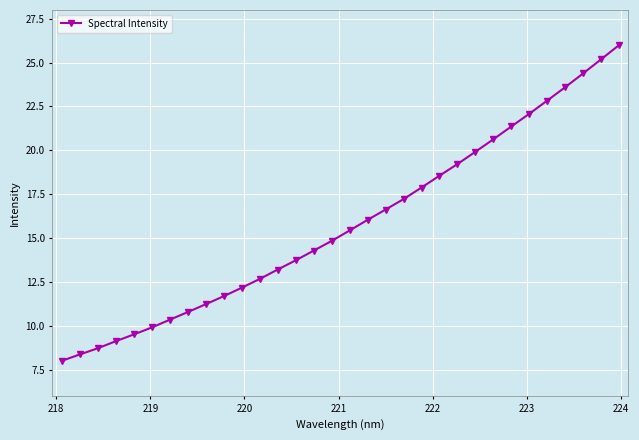

What is the difference between the maximum and minimum values?

18.0